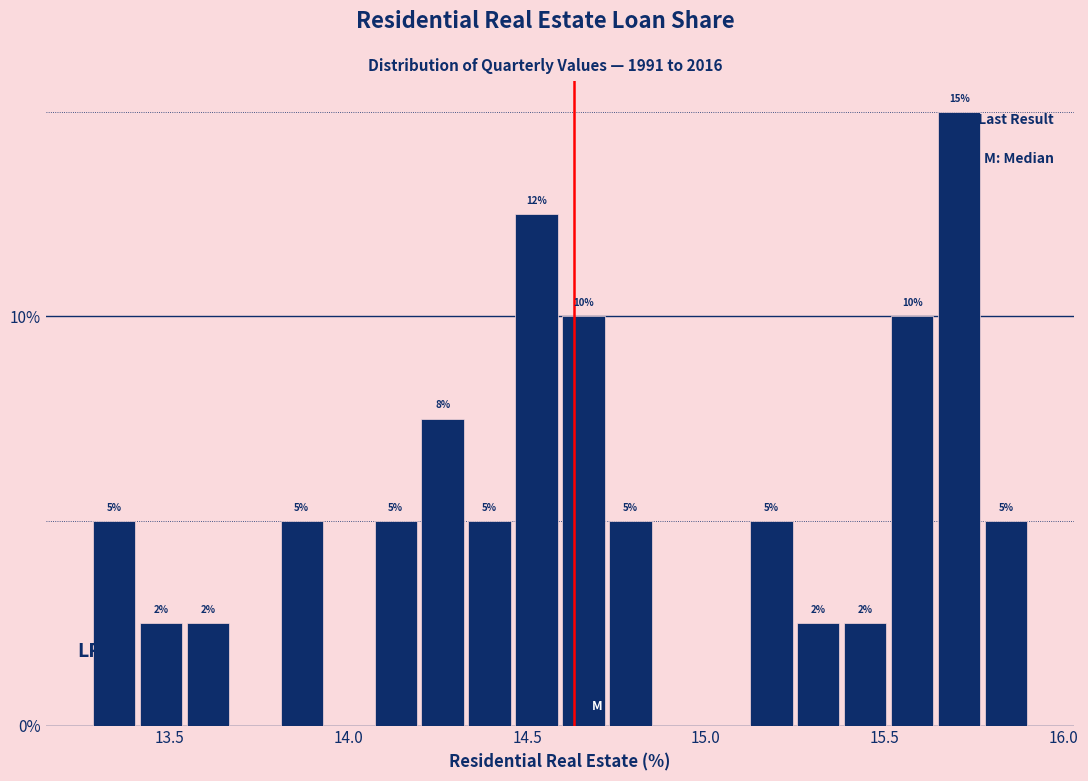

Read against the x-axis, roughly where is the centre of the tallest bar?

15.70